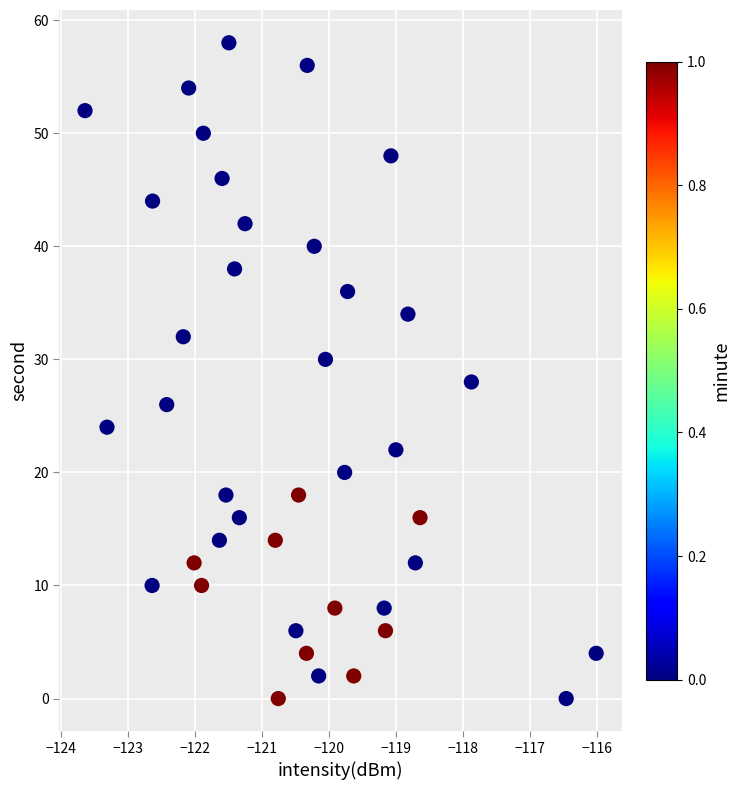

What is the range of Y values (max minus min)?

58